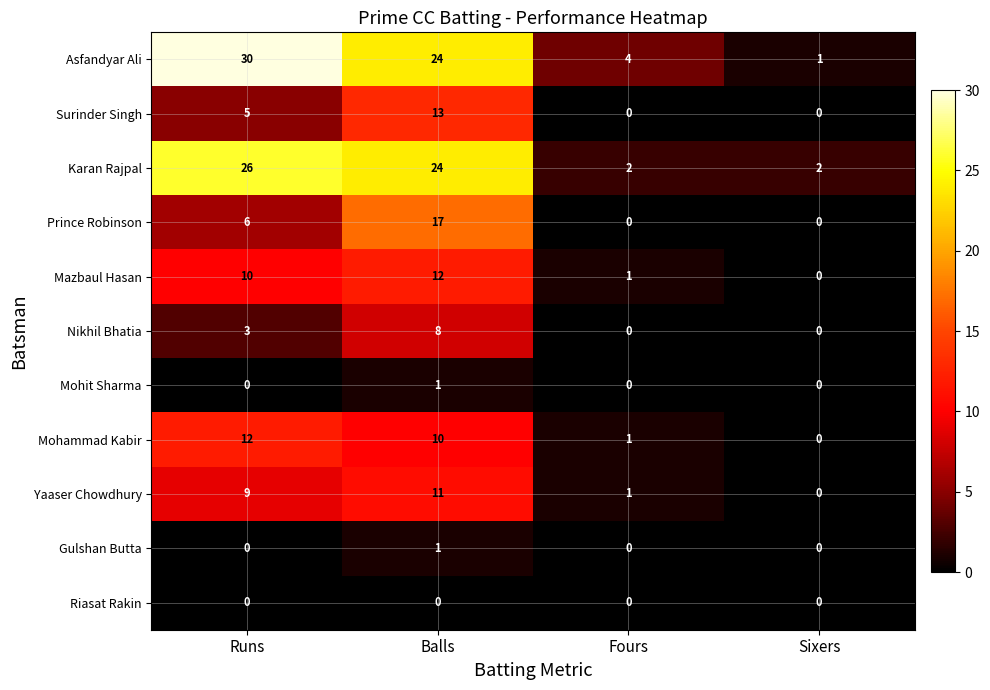

What is the sum of the Karan Rajpal values at Fours and Runs?

28